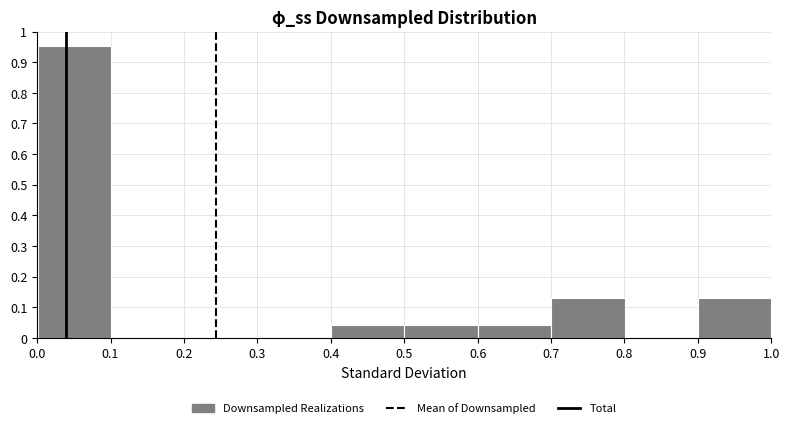

How tall is the bar that spans 0.4 to 0.5 on the x-axis? Neither the bar edges nor the heights are printed on the chart, so give them approximately, as read against the axes.

0.04